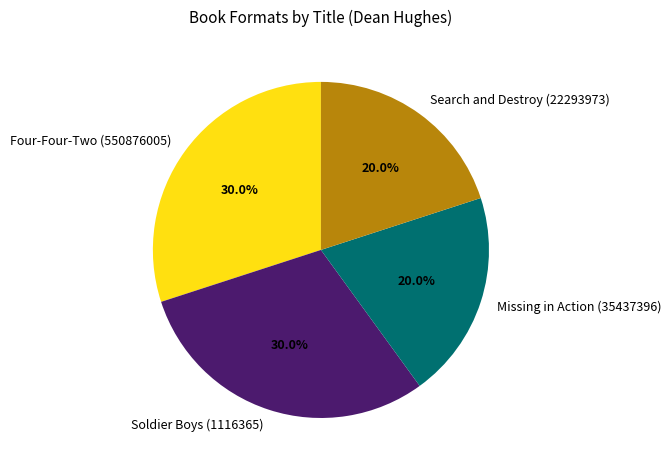

Is there a majority slice in this chart?

No